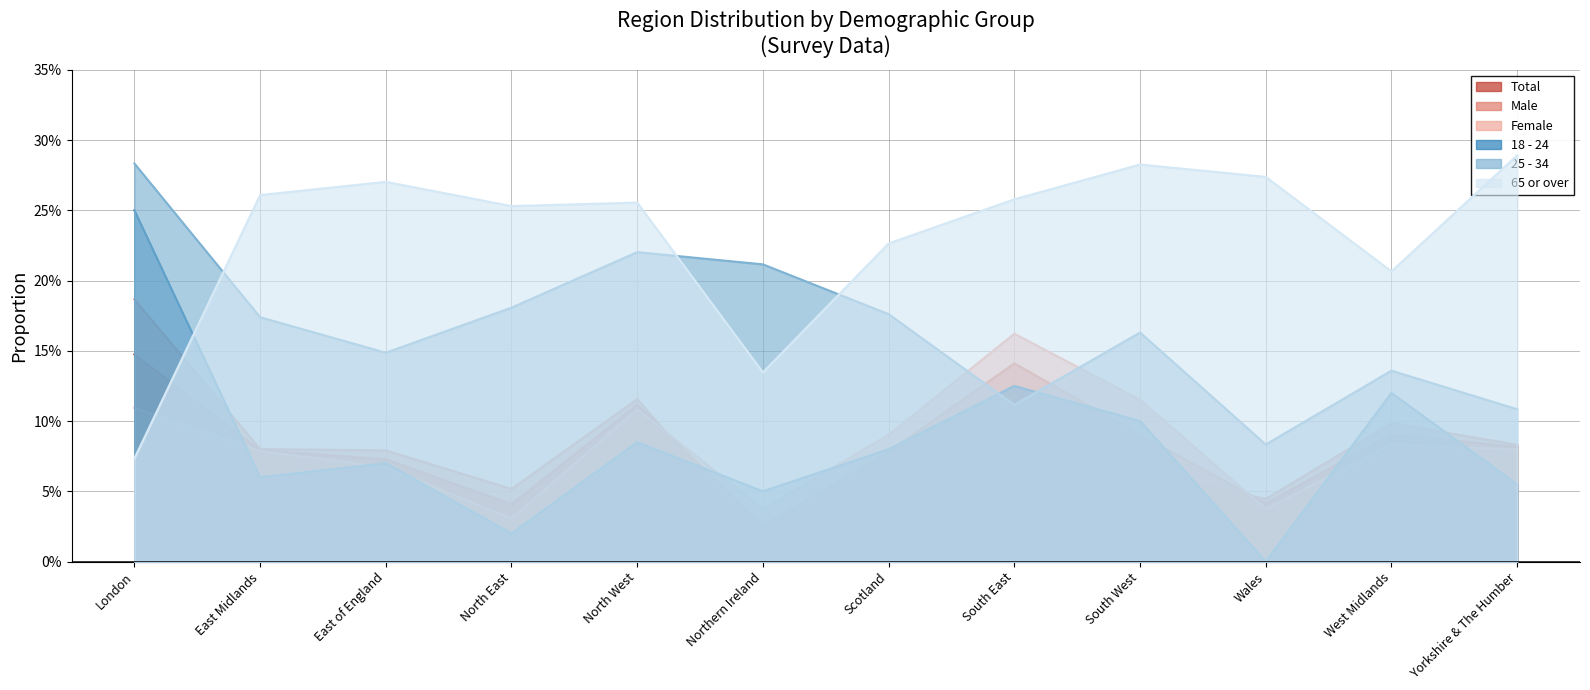

Does the chart display data point markers on the line(s)?

No